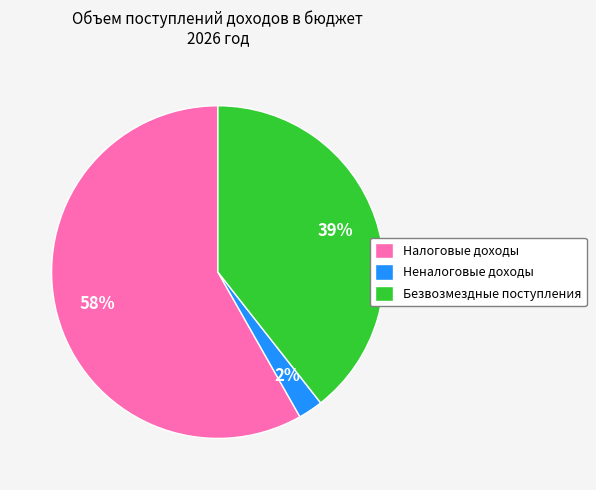

To the nearest percent, what percentage of the pie is Неналоговые доходы?

2%